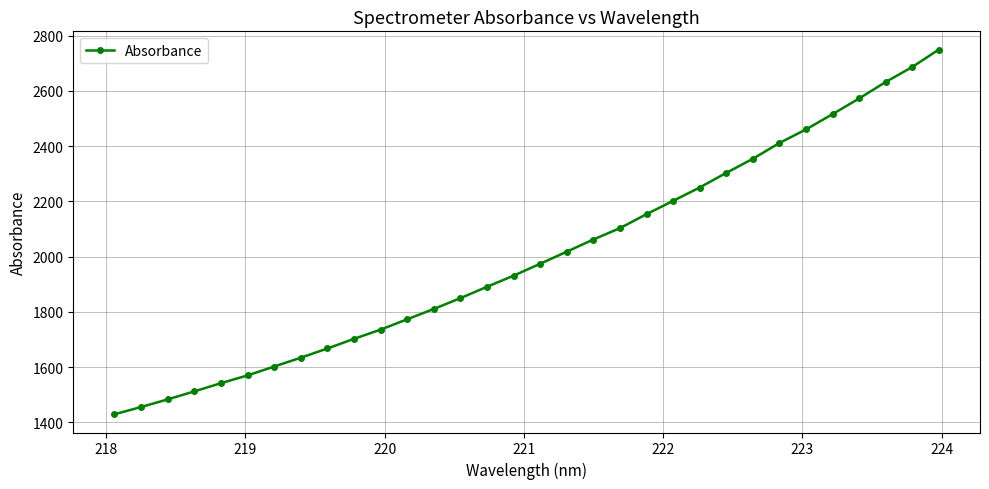

What is the value of the 16th point from the left?

1931.0